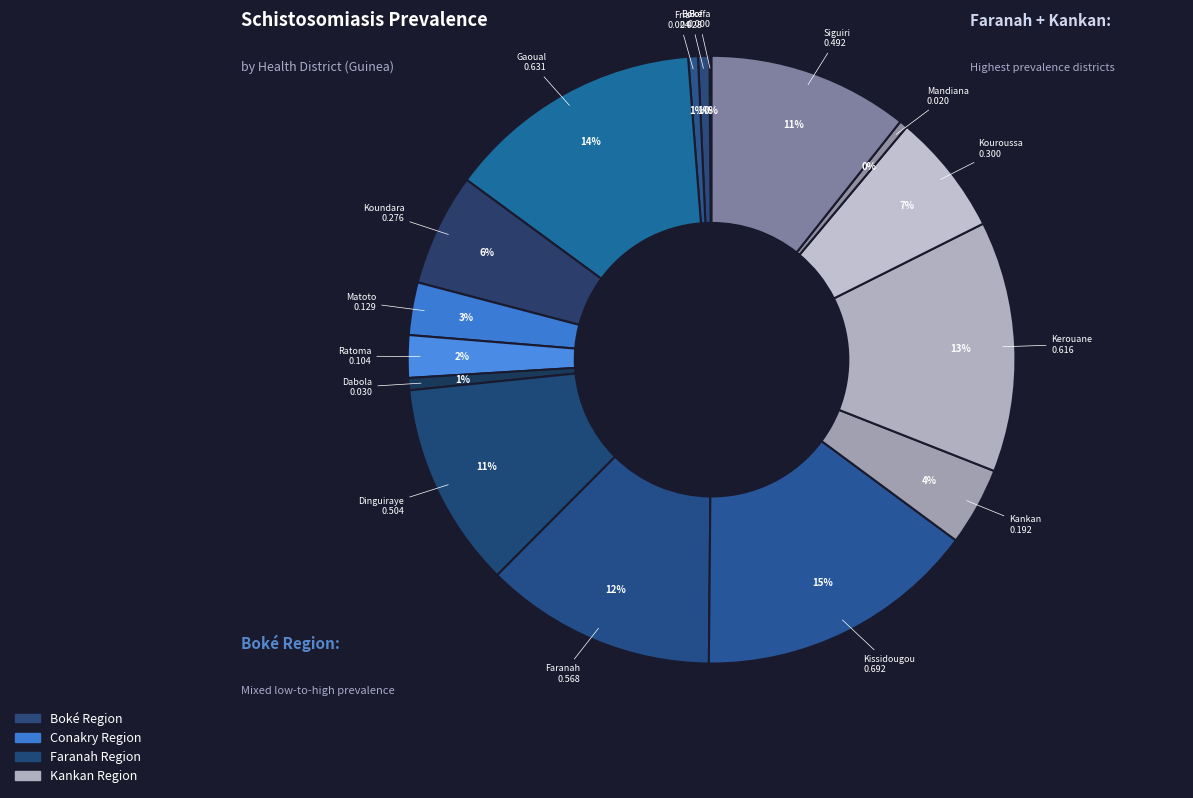

Count the number of slices in the pie.

16